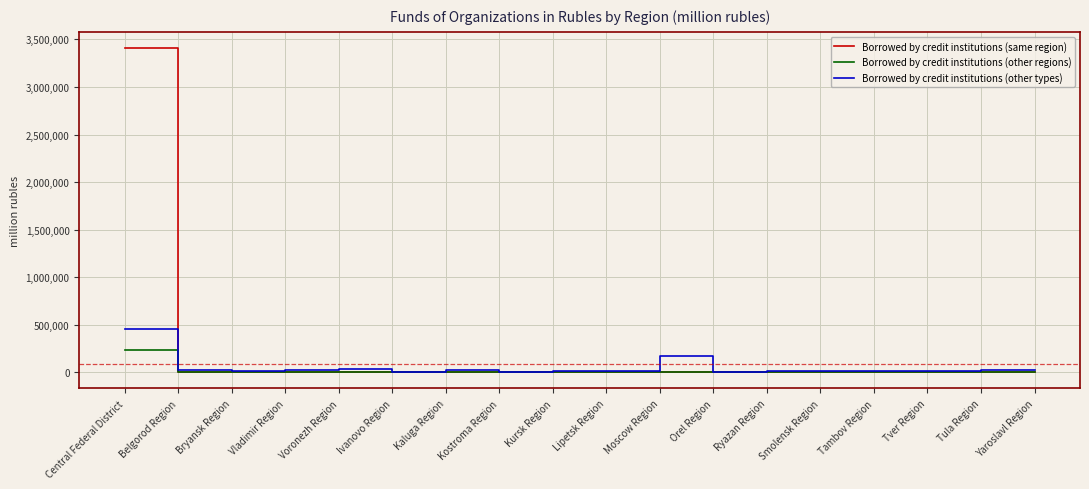

What is the difference between the maximum and minimum values in the Borrowed by credit institutions (other types) series?

449158